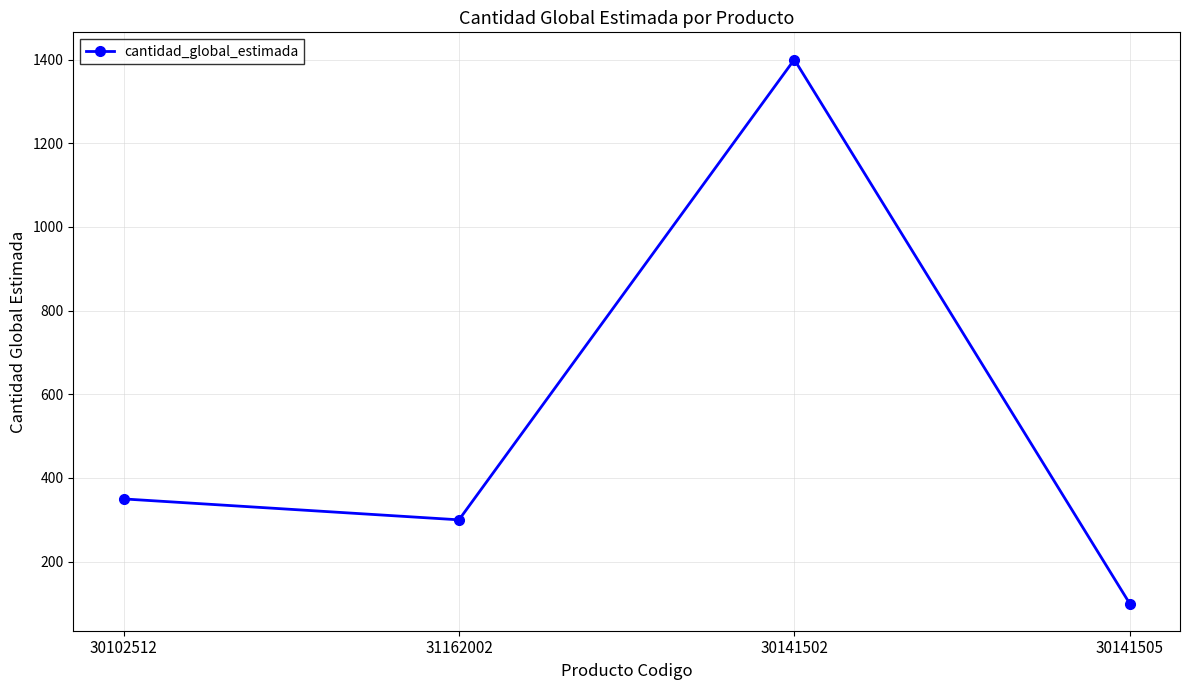

Which has a higher value, 30141502 or 30141505?

30141502